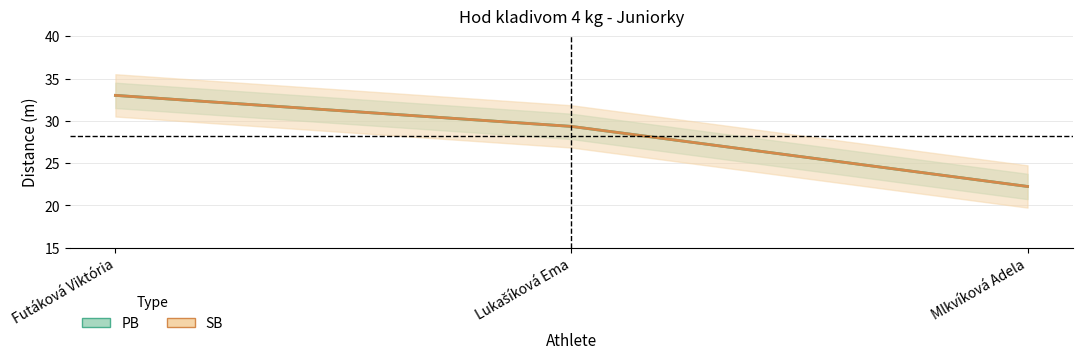

What is the average value of the PB series?

28.2